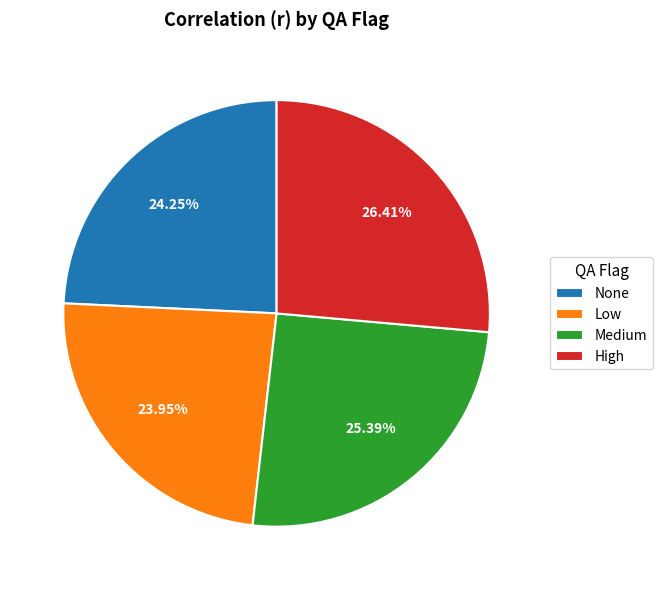

True or false: None accounts for 24% of the total.

True